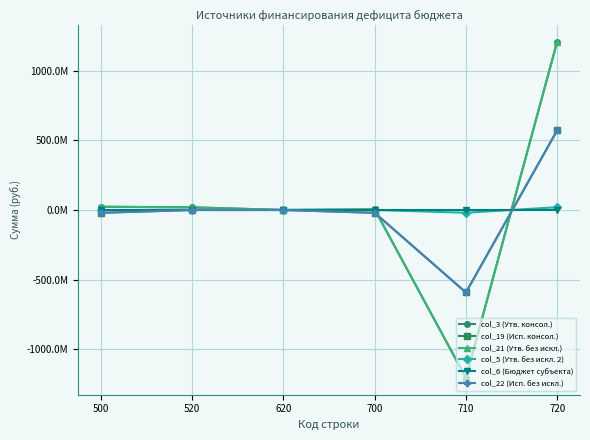

The col_21 (Утв. без искл.) series shows 1208940022.9 at 720. True or false?

True